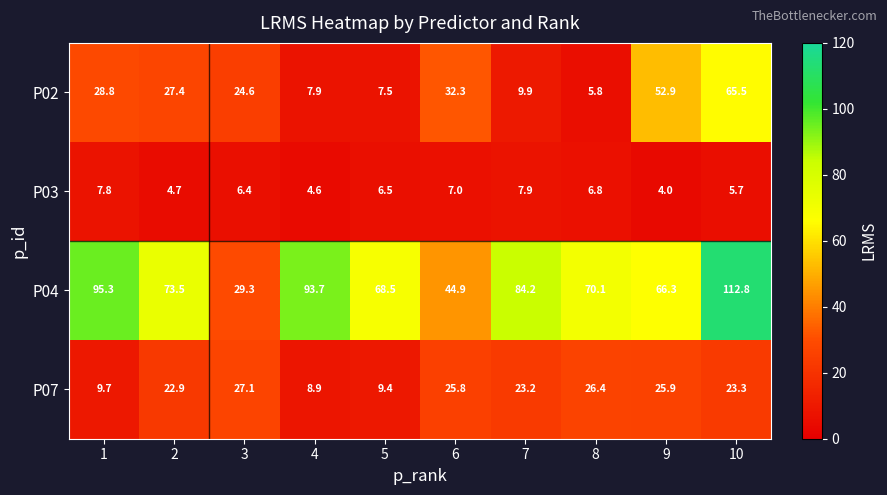

What is the spread (max minus min) of values at 8?

64.3